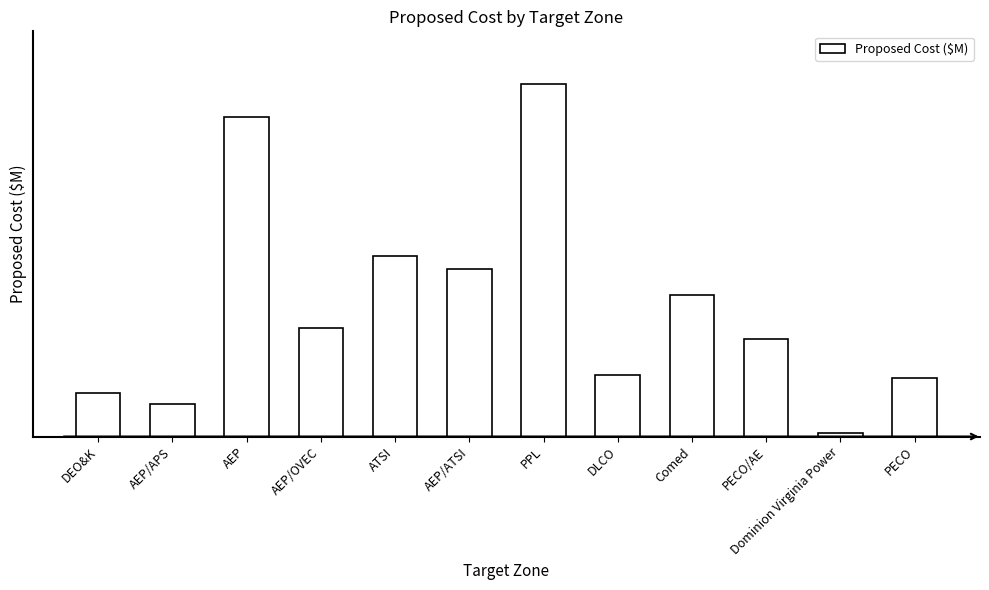

What is the value of the 8th bar from the left?

30.8